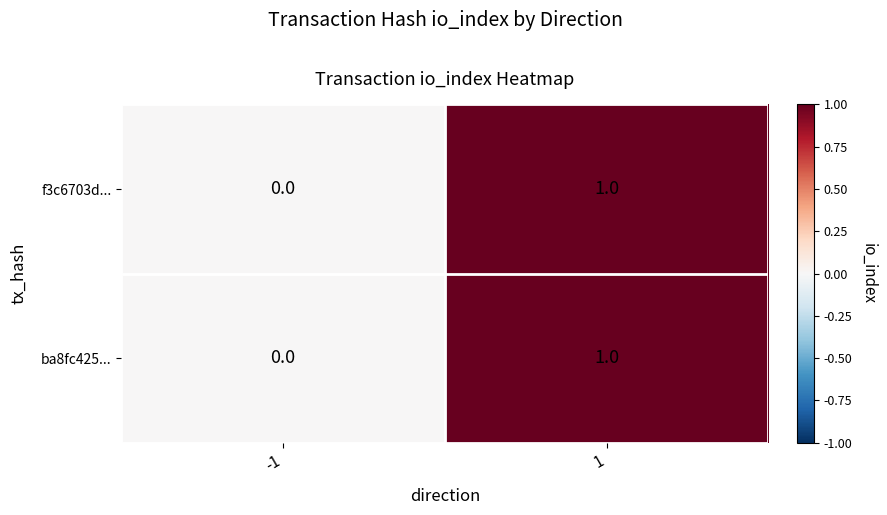

Reading left to right, extract all data points from this chart.

f3c6703d...: -1=0	1=1
ba8fc425...: -1=0	1=1